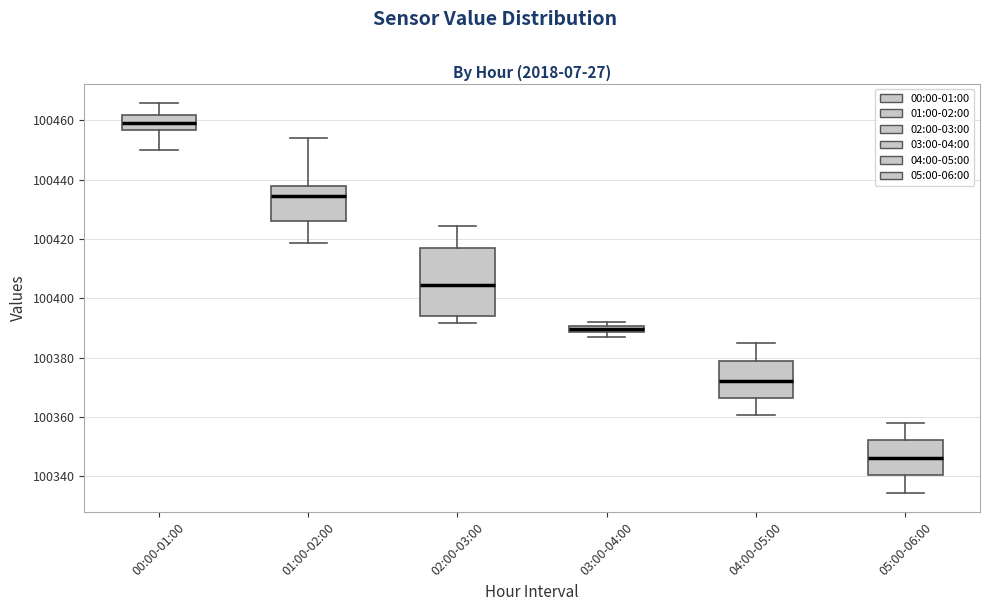

Where does the median line of the box for 04:00-05:00 sit on the y-axis? The values are not printed on the chart, so give them approximately, as read against the axis.

100372